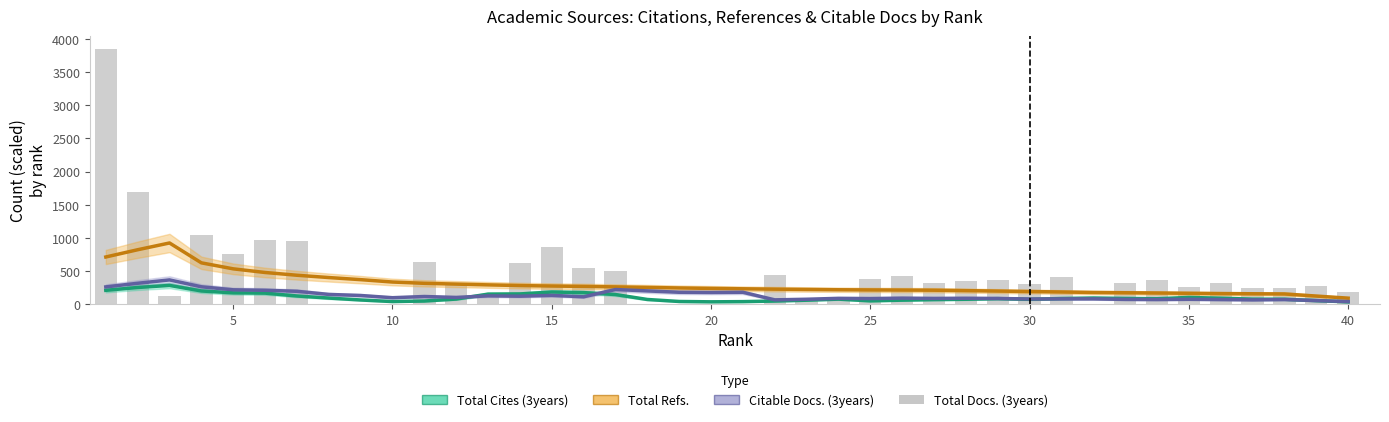

What is the difference between the maximum and minimum values in the Total Refs. series?

832.1